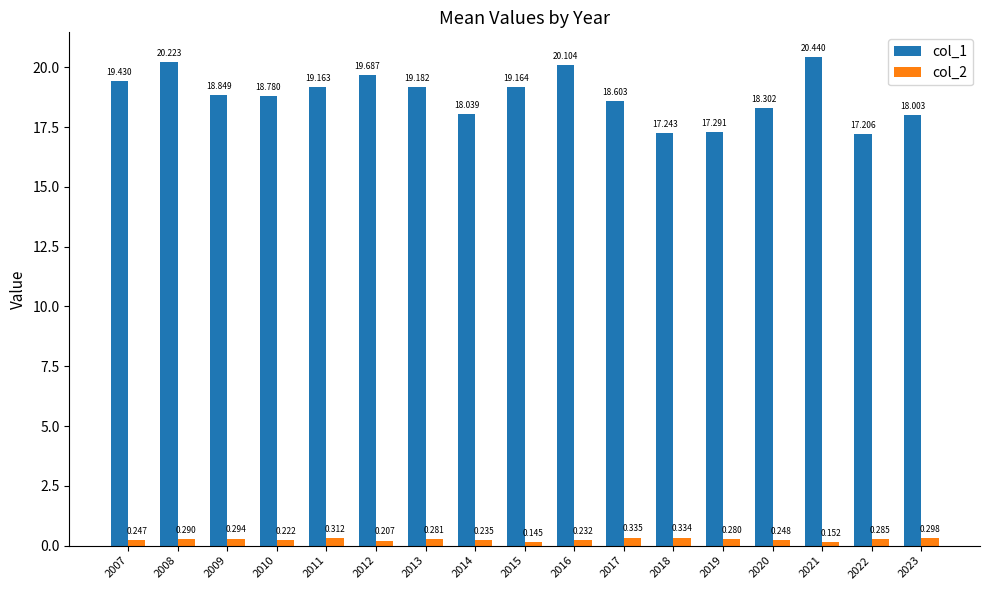

Is the value of col_1 at 2023 greater than the value of col_2 at 2008?

Yes